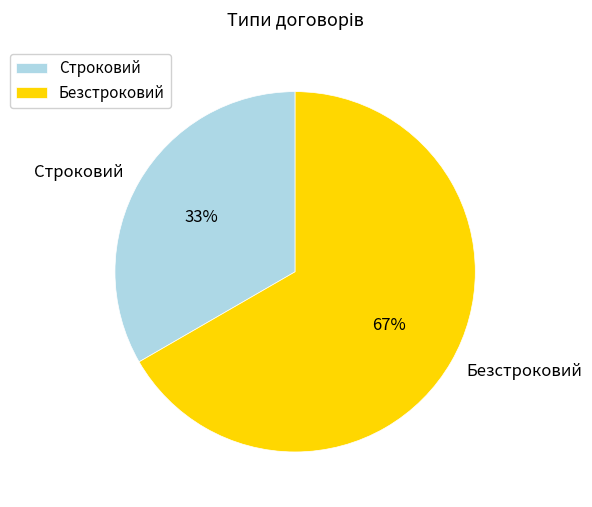

Approximately how many times larger is the value at Строковий compared to Безстроковий?

0.5